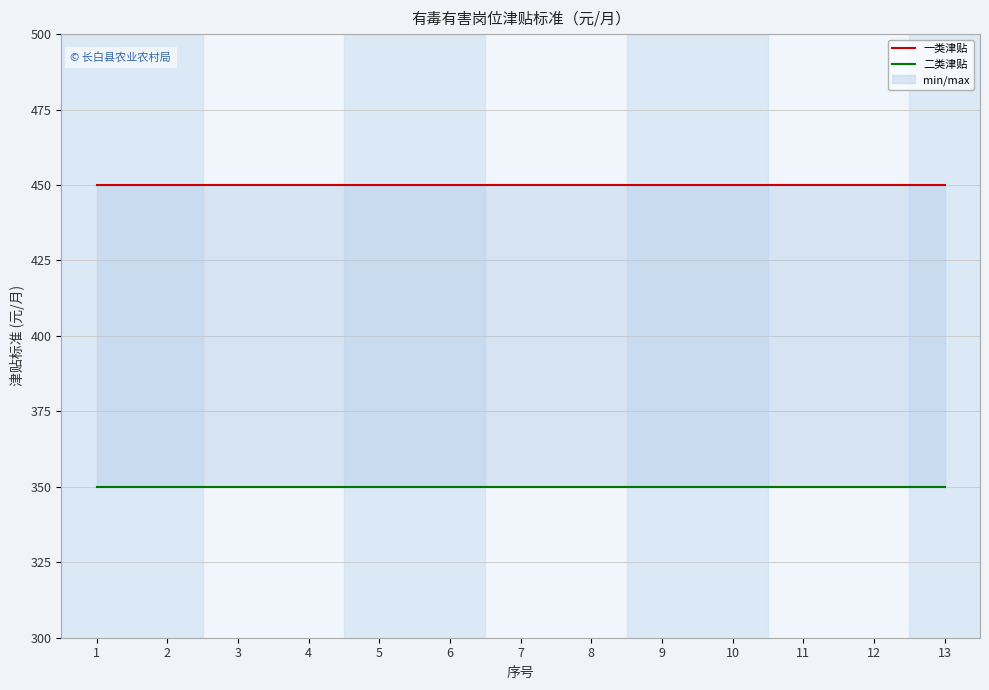

True or false: 一类津贴 and 二类津贴 intersect in this chart.

False